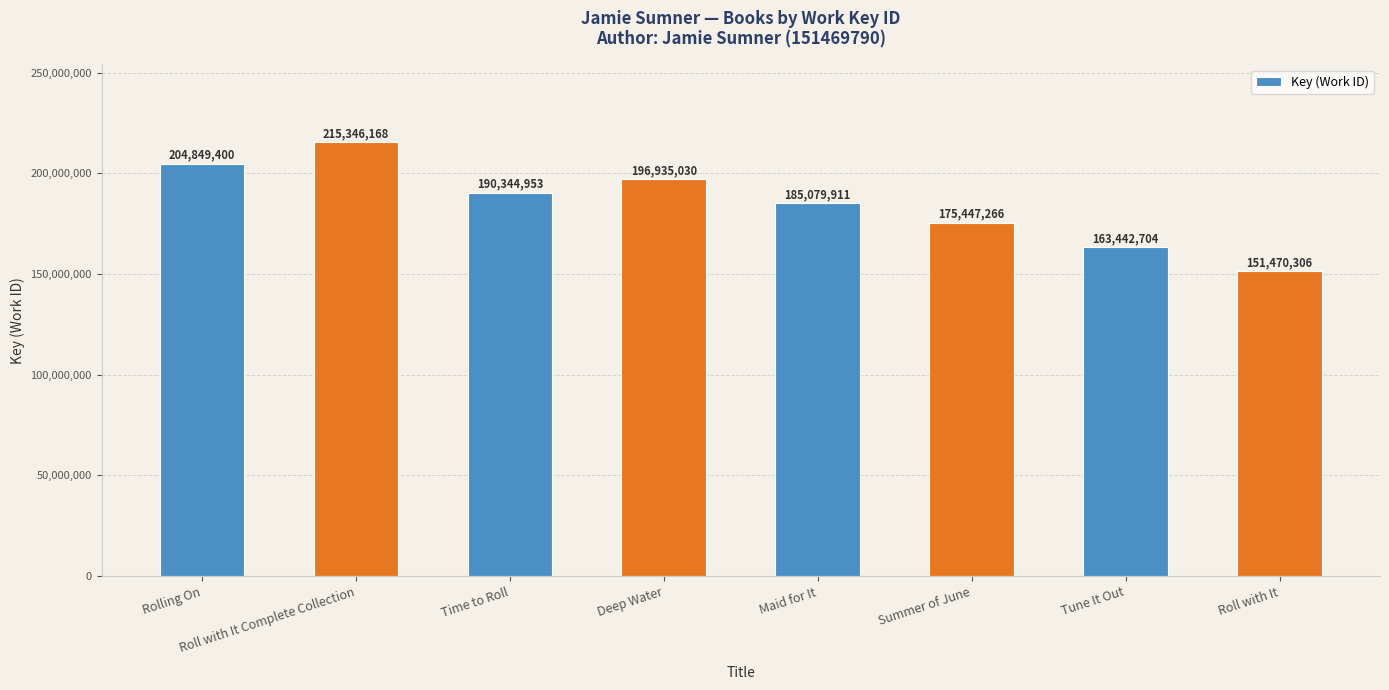

What is the approximate value at Rolling On?

204849400